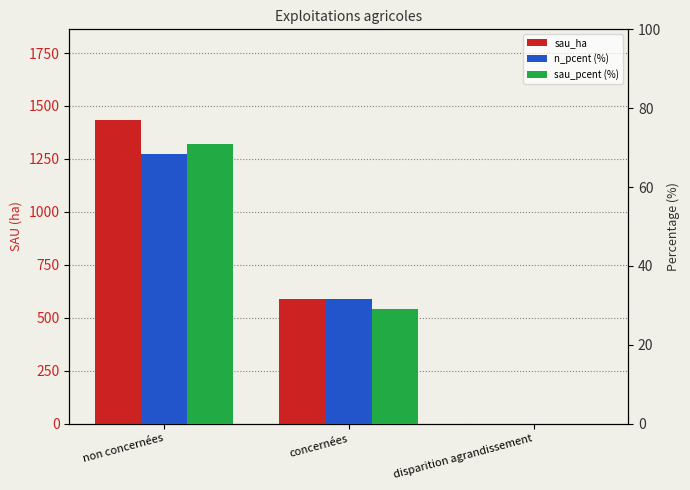

Is the value of sau_pcent (%) at disparition agrandissement greater than the value of sau_ha at disparition agrandissement?

No